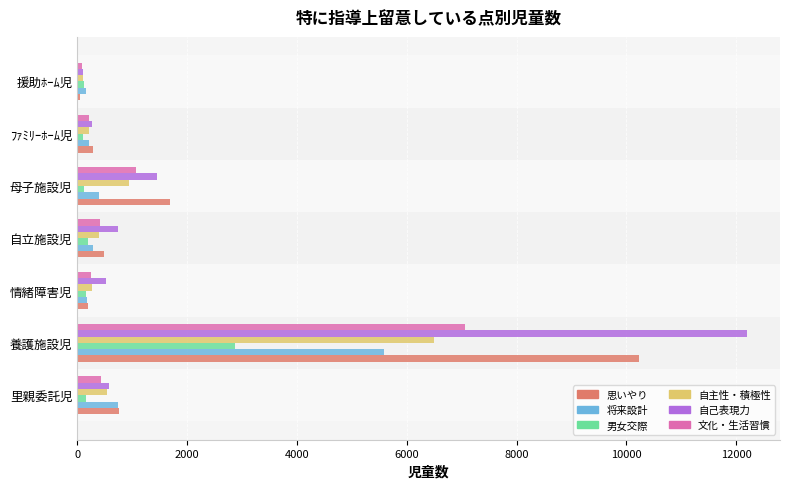

What is the average value of the 将来設計 series?

1082